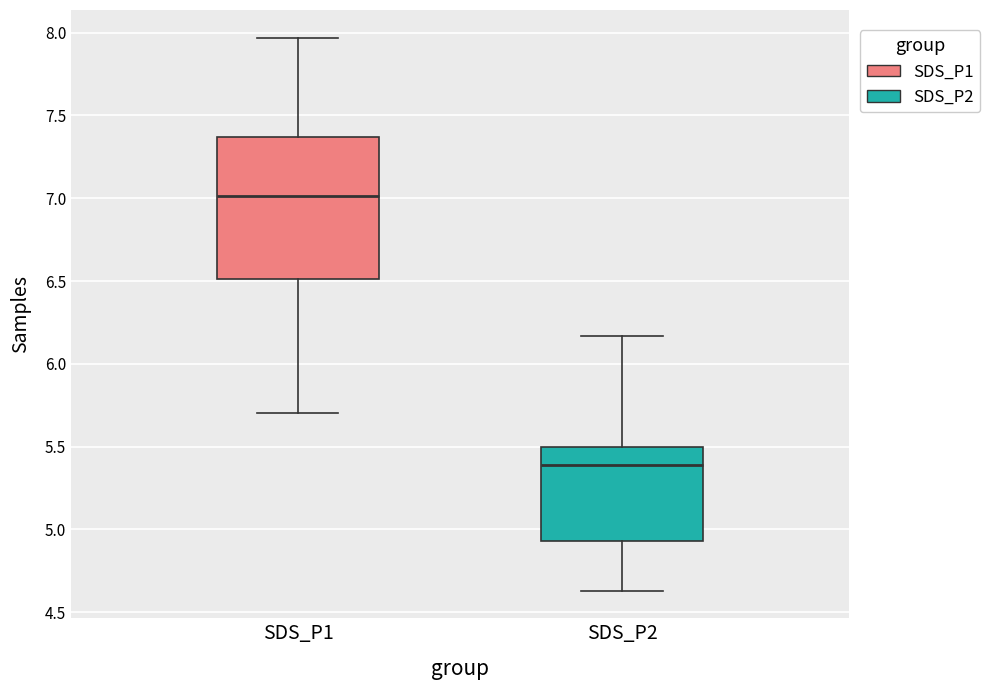

Which box's median line is the highest?

SDS_P1